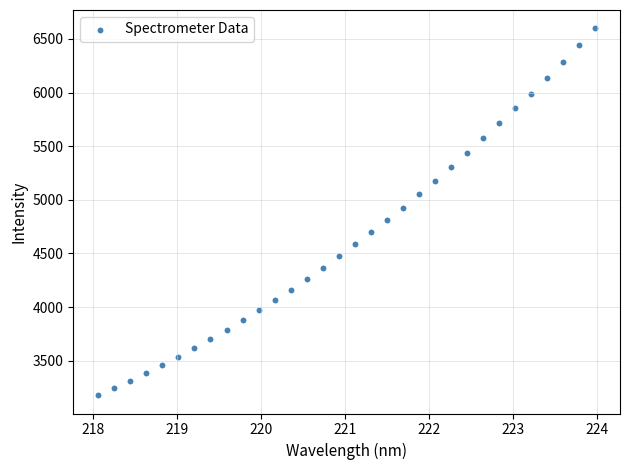

What is the range of Y values (max minus min)?

3419.7